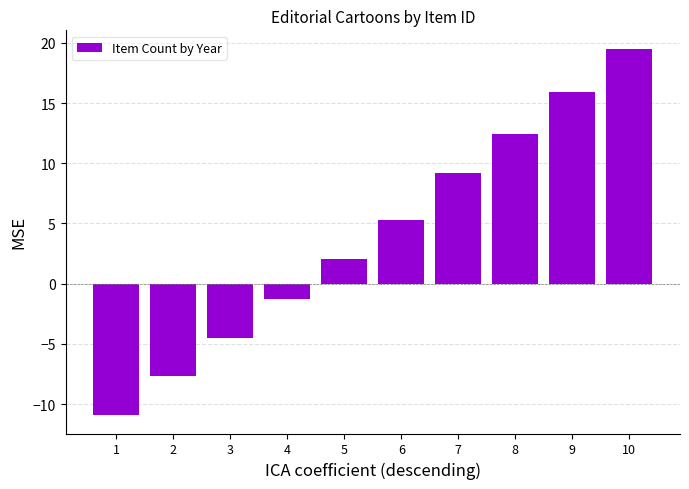

What is the sum of all values?

40.0